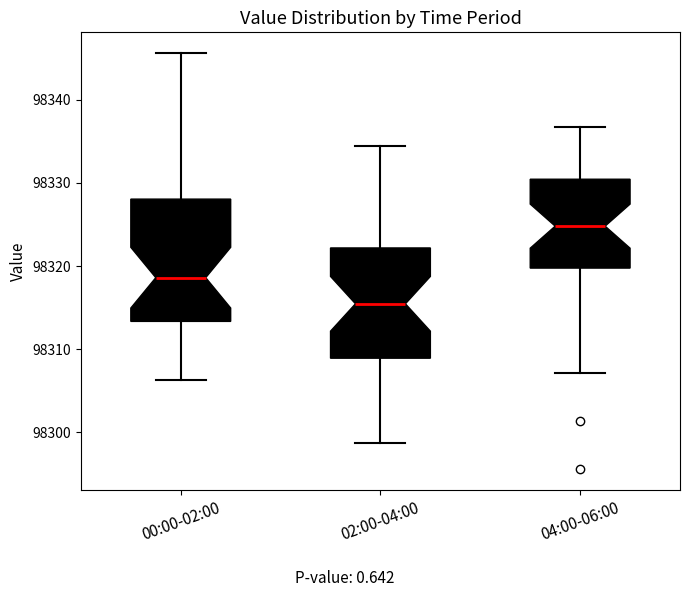

Reading left to right, read every box against the y-axis: the position of its median line, the range the box covers, and the ends of its whiskers. The values are not printed on the chart, so give them approximately, as read against the axis.

00:00-02:00: median 98319, box 98313 to 98328, whiskers 98306 to 98346
02:00-04:00: median 98315, box 98309 to 98322, whiskers 98299 to 98334
04:00-06:00: median 98325, box 98320 to 98330, whiskers 98307 to 98337